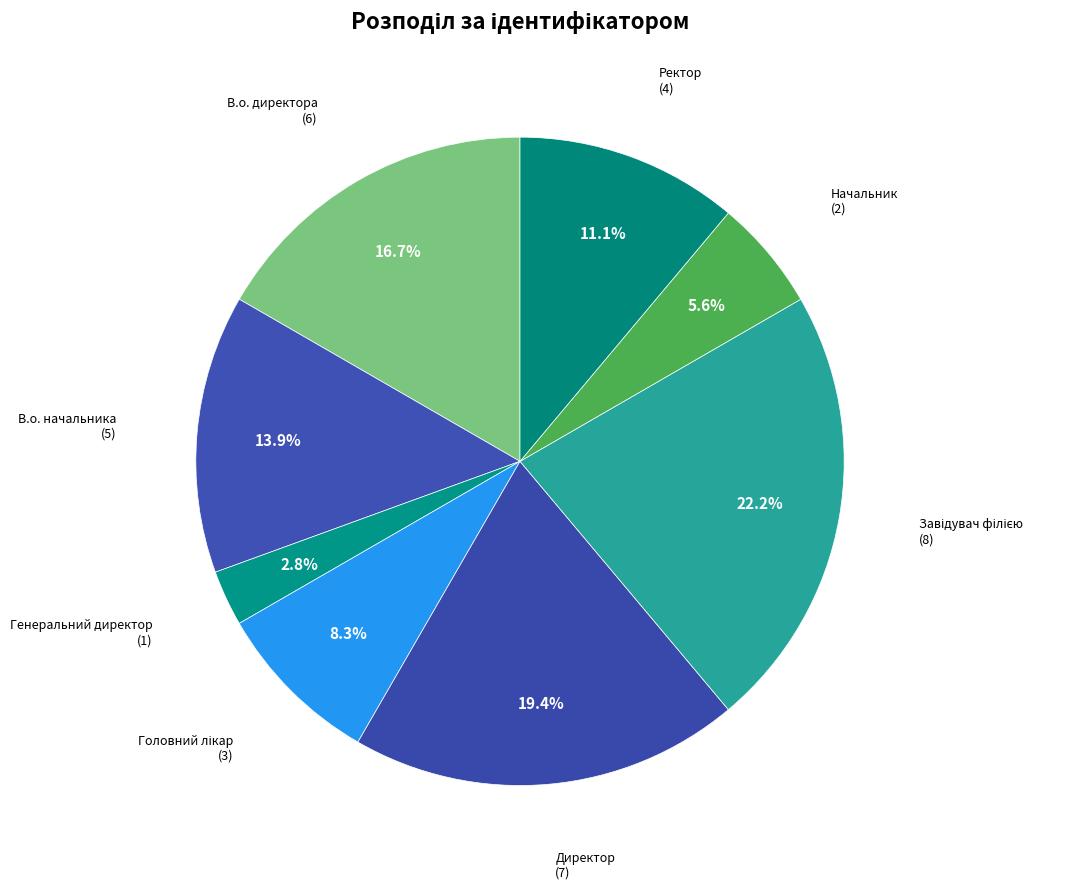

Is there a majority slice in this chart?

No